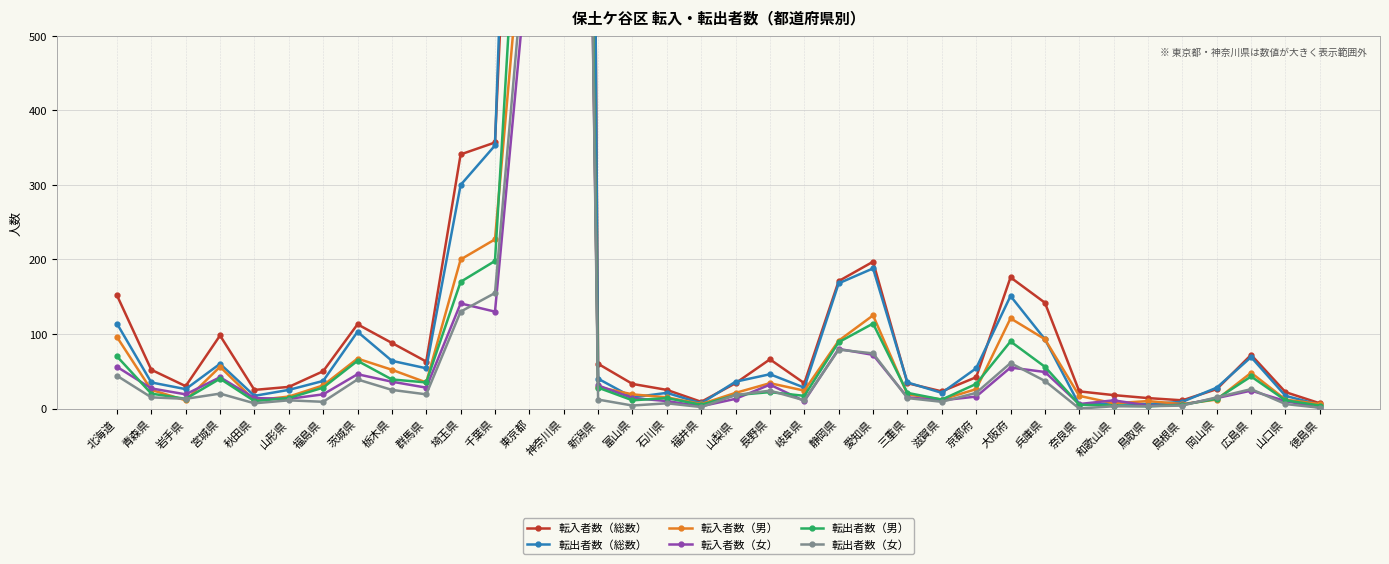

At which category is the sum across all series the highest?

神奈川県